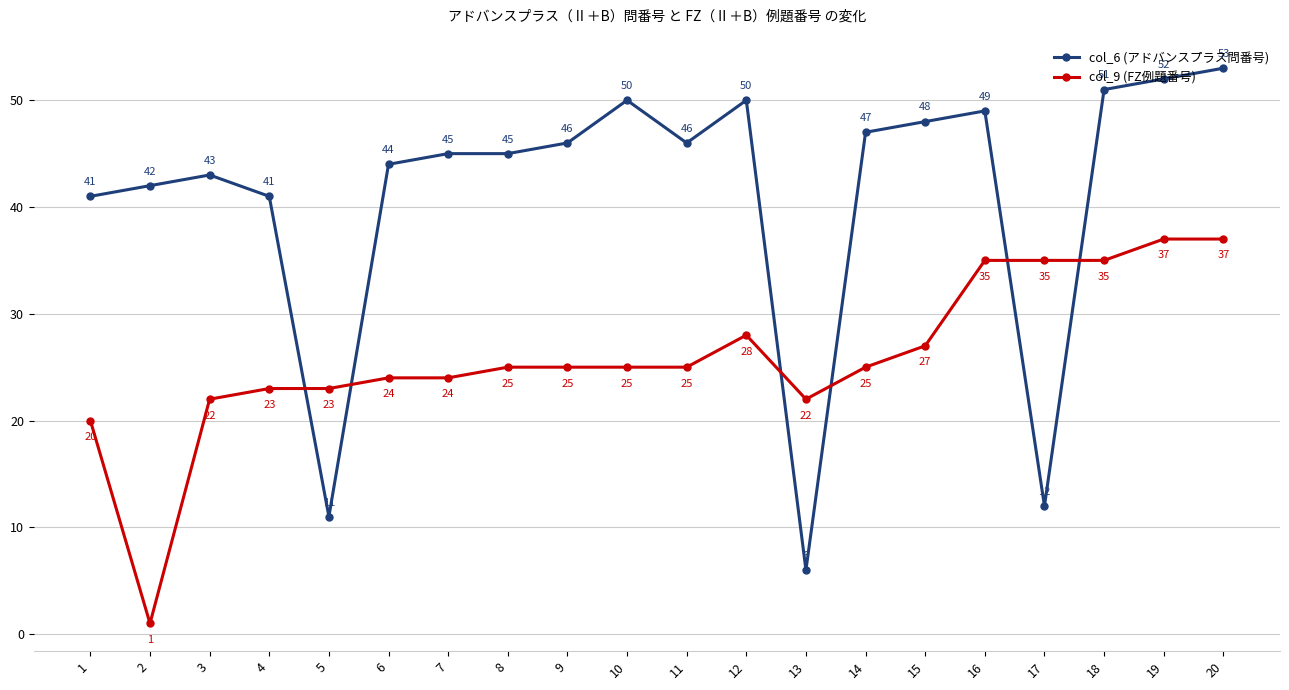

True or false: col_6 (アドバンスプラス問番号) has a value of 78 at 7.

False